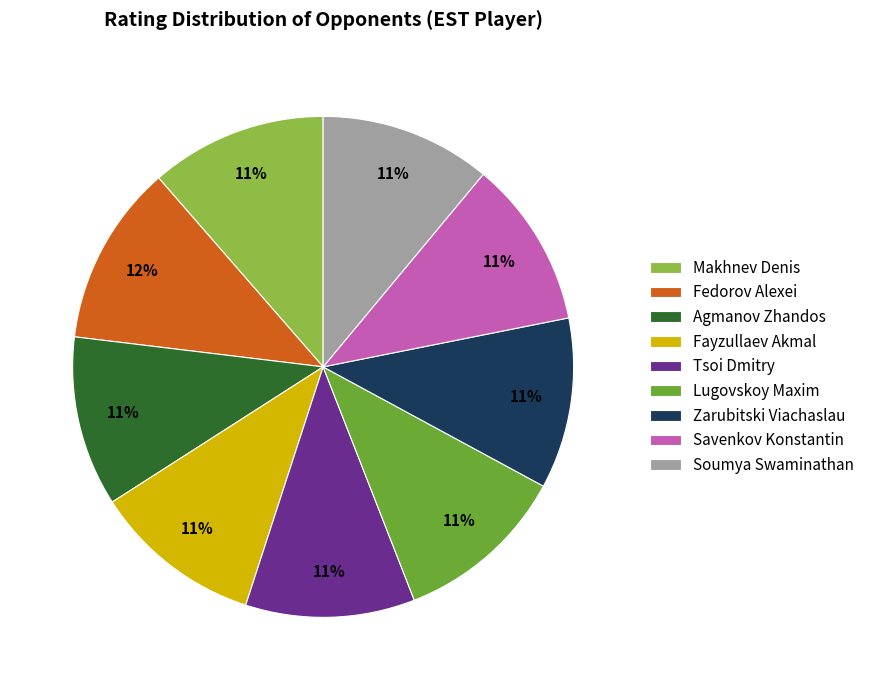

Is Zarubitski Viachaslau the majority of the pie?

No